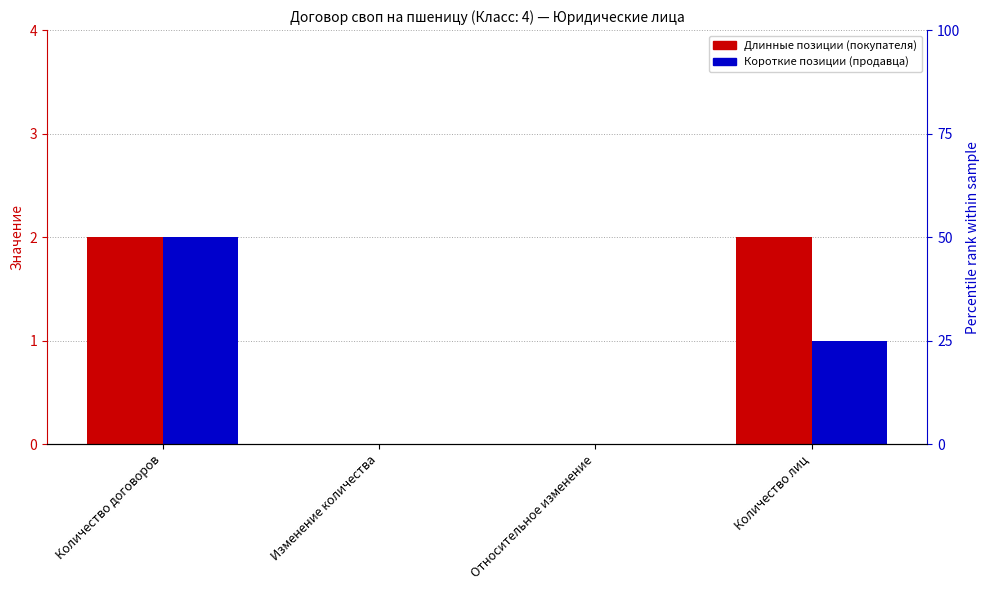

At which category is the sum across all series the highest?

Количество договоров